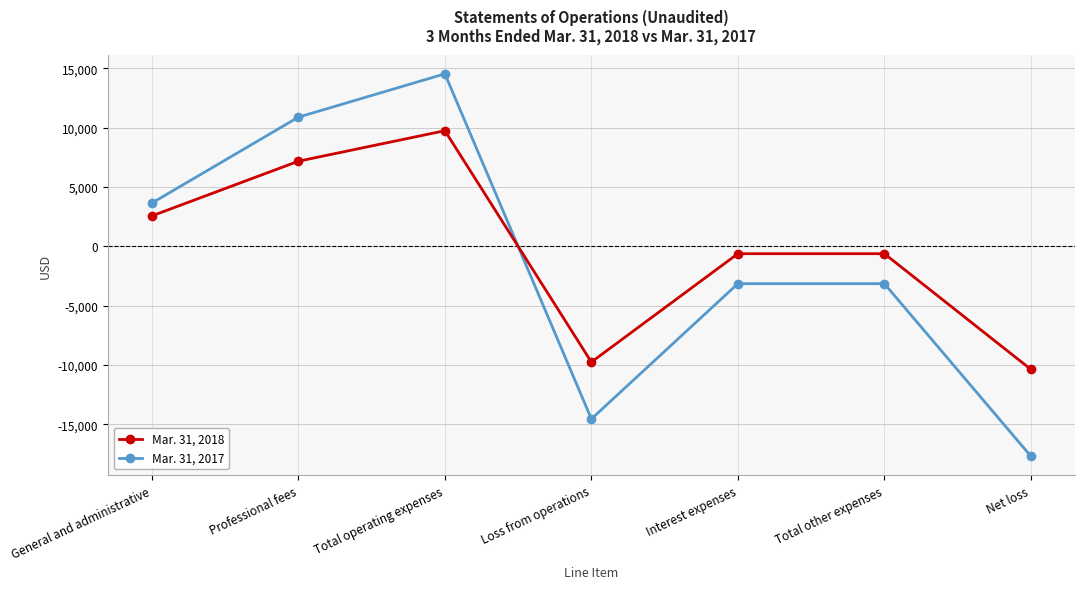

What is the highest value of the Mar. 31, 2018 series?

9754